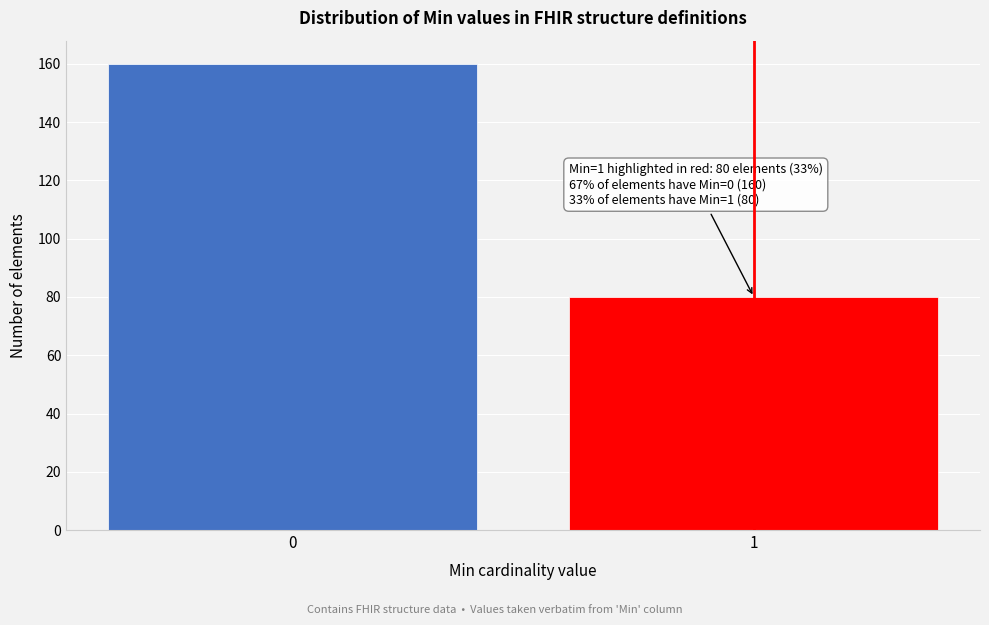

Reading left to right, what are all the values shown in this chart?

0=160	1=80